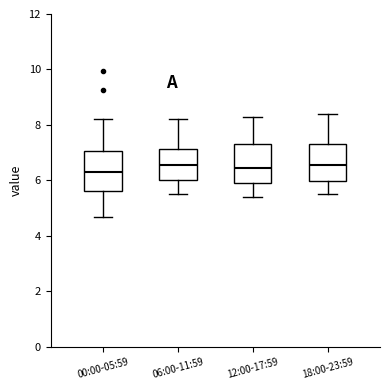

Reading left to right, read every box against the y-axis: the position of its median line, the range the box covers, and the ends of its whiskers. The values are not printed on the chart, so give them approximately, as read against the axis.

00:00-05:59: median 6.4, box 5.6 to 7.0, whiskers 4.6 to 8.2
06:00-11:59: median 6.6, box 6.0 to 7.2, whiskers 5.6 to 8.2
12:00-17:59: median 6.4, box 6.0 to 7.4, whiskers 5.4 to 8.4
18:00-23:59: median 6.6, box 6.0 to 7.4, whiskers 5.6 to 8.4